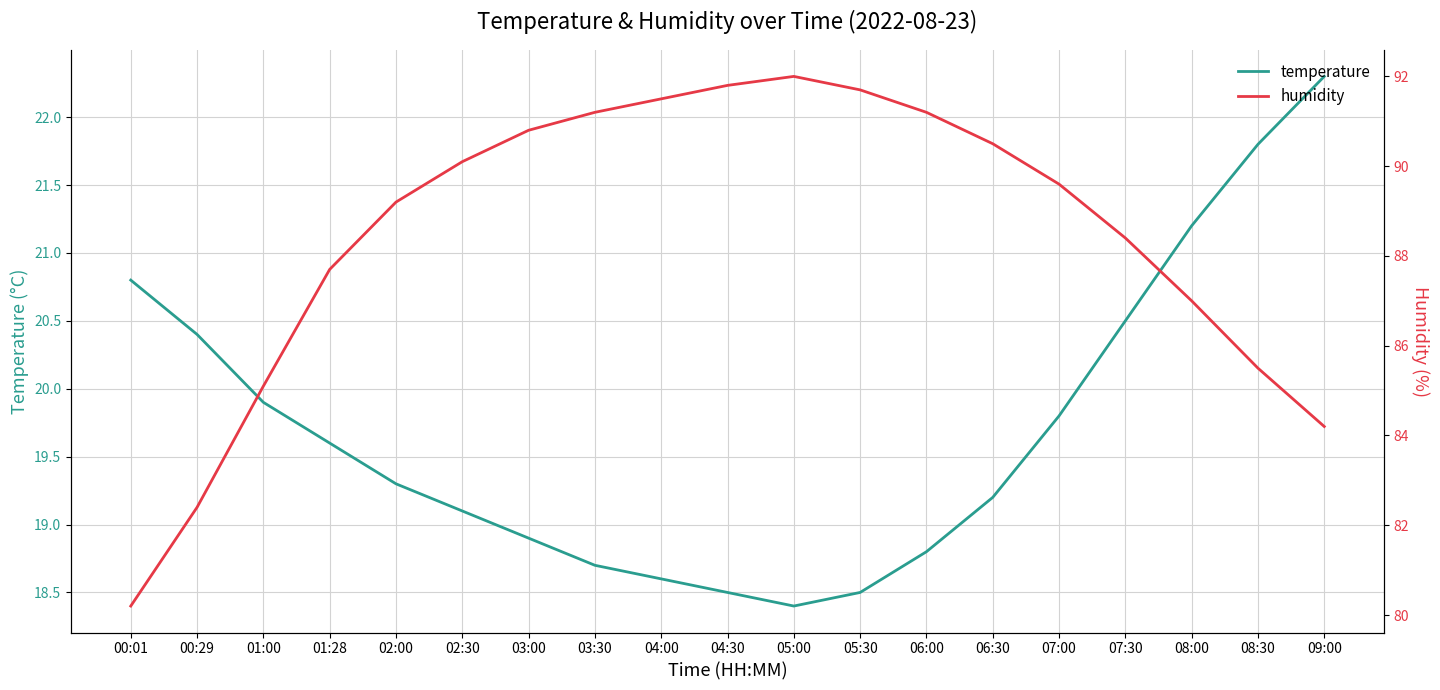

What is the difference between the maximum and second lowest values in the humidity series?

9.6